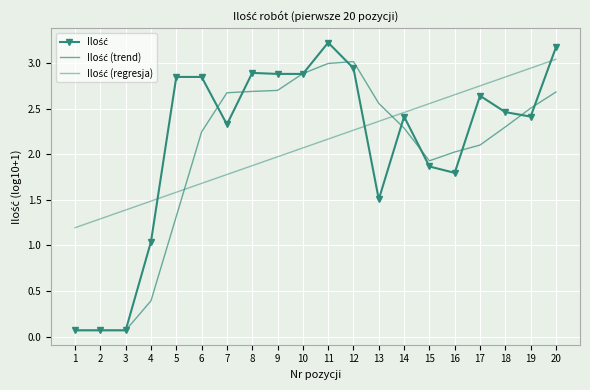

Where is the first local maximum for Ilość?

8